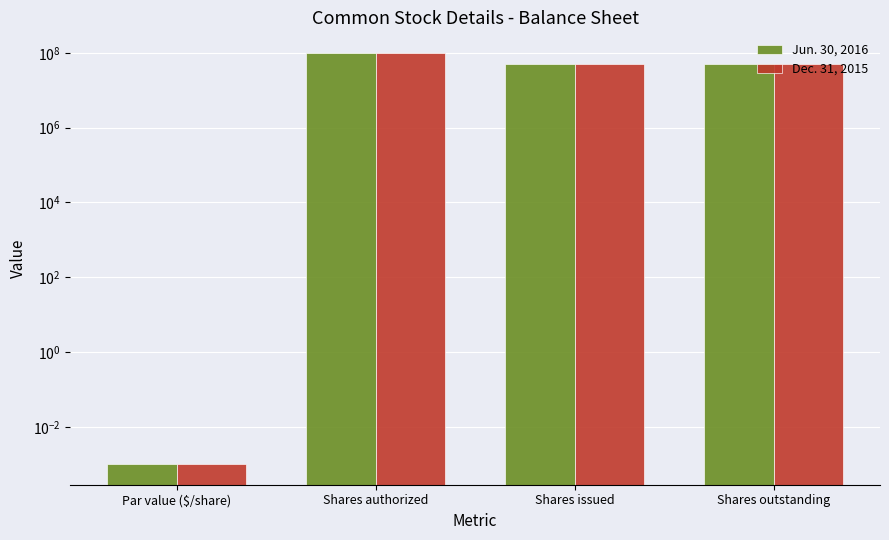

What is the difference between the Jun. 30, 2016 values at Shares issued and Par value ($/share)?

50684095.0